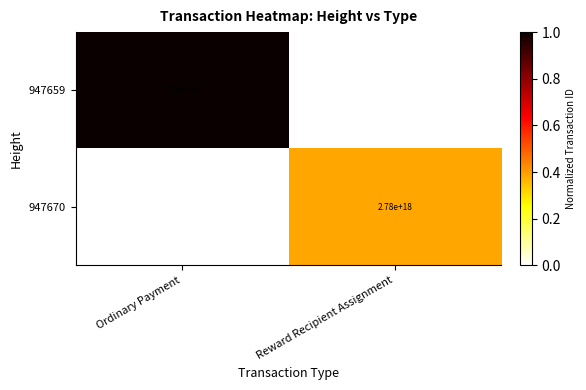

At how many categories does at least one series exceed 0?

2